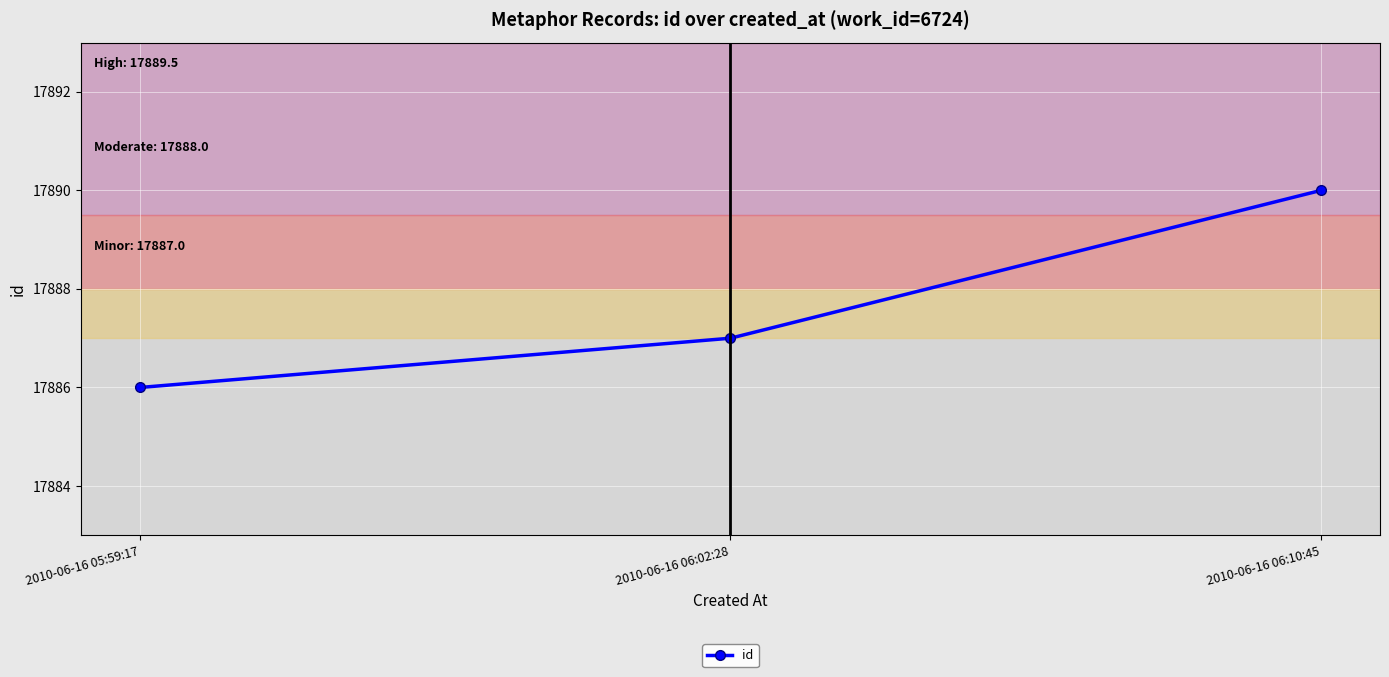

Reading left to right, transcribe all the data shown in this chart.

17886	17887	17890